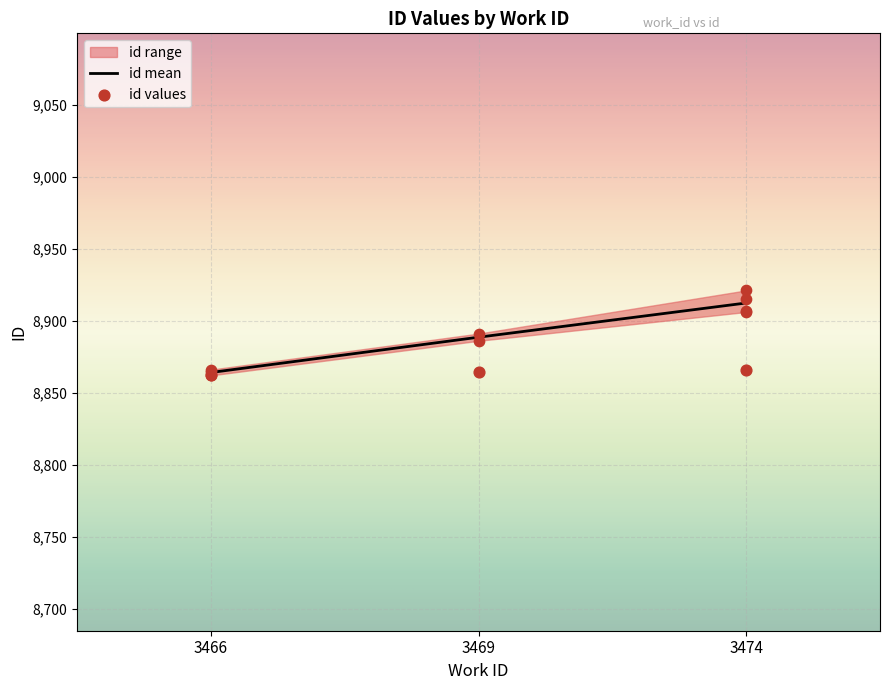

What is the change in value from 3466 to 3469?

+24